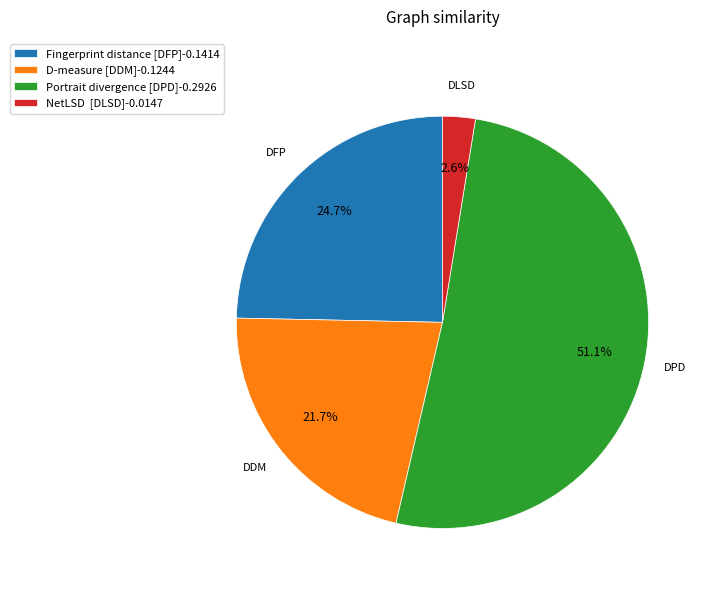

The D-measure [DDM] slice represents 32% of the pie. True or false?

False